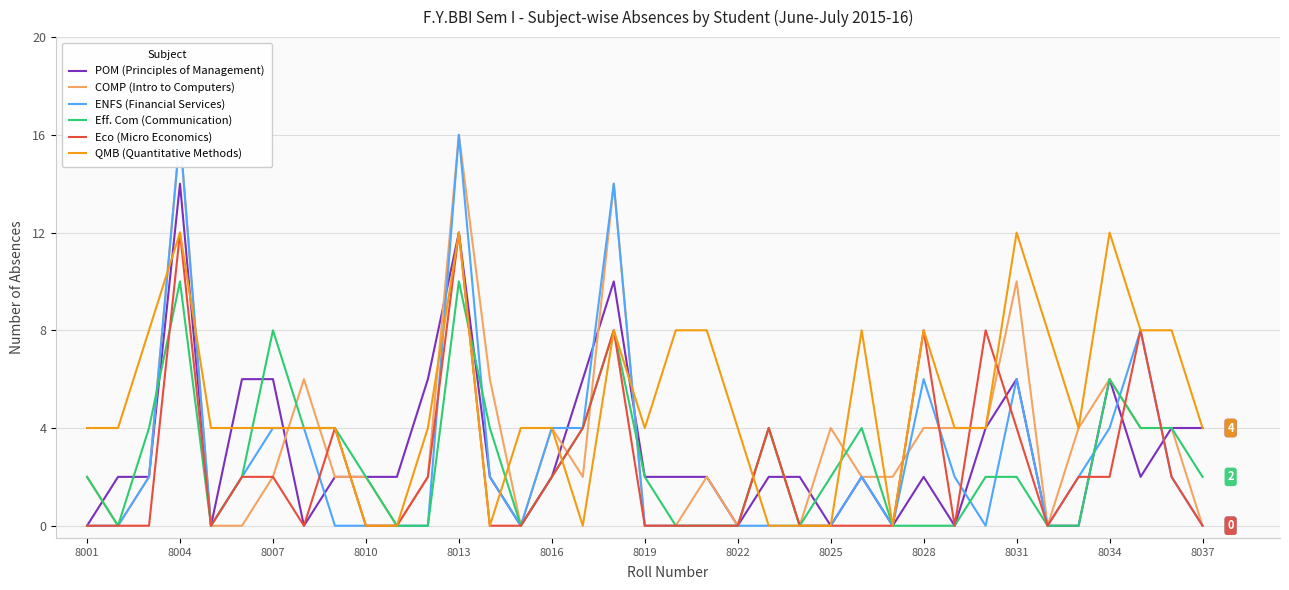

What is the approximate value of POM (Principles of Management) at 8031, to the nearest 10?

10